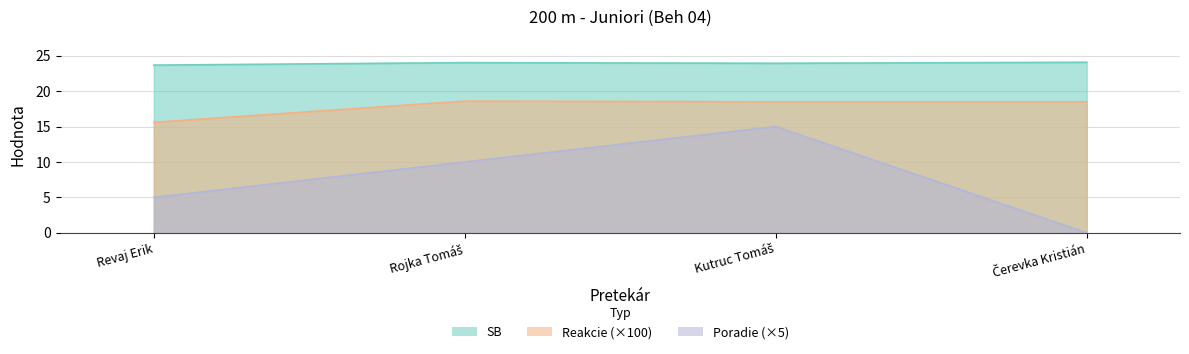

What are all the series names shown in the legend?

SB, Reakcie, Poradie